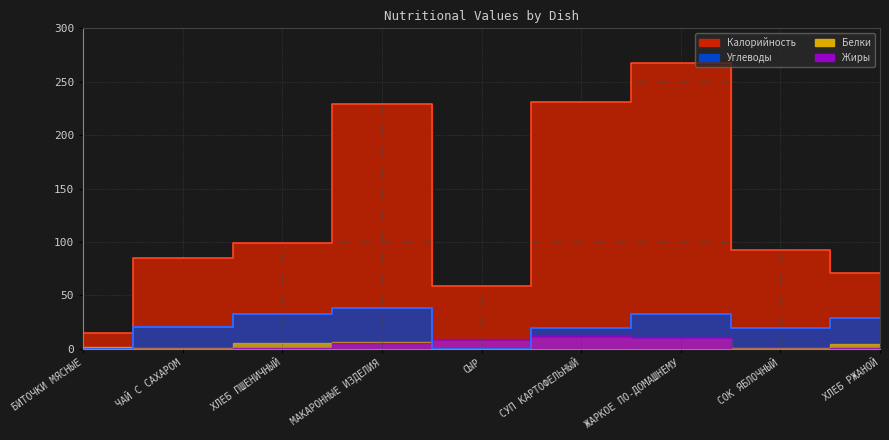

The Калорийность series shows 59.0 at СЫР. True or false?

True